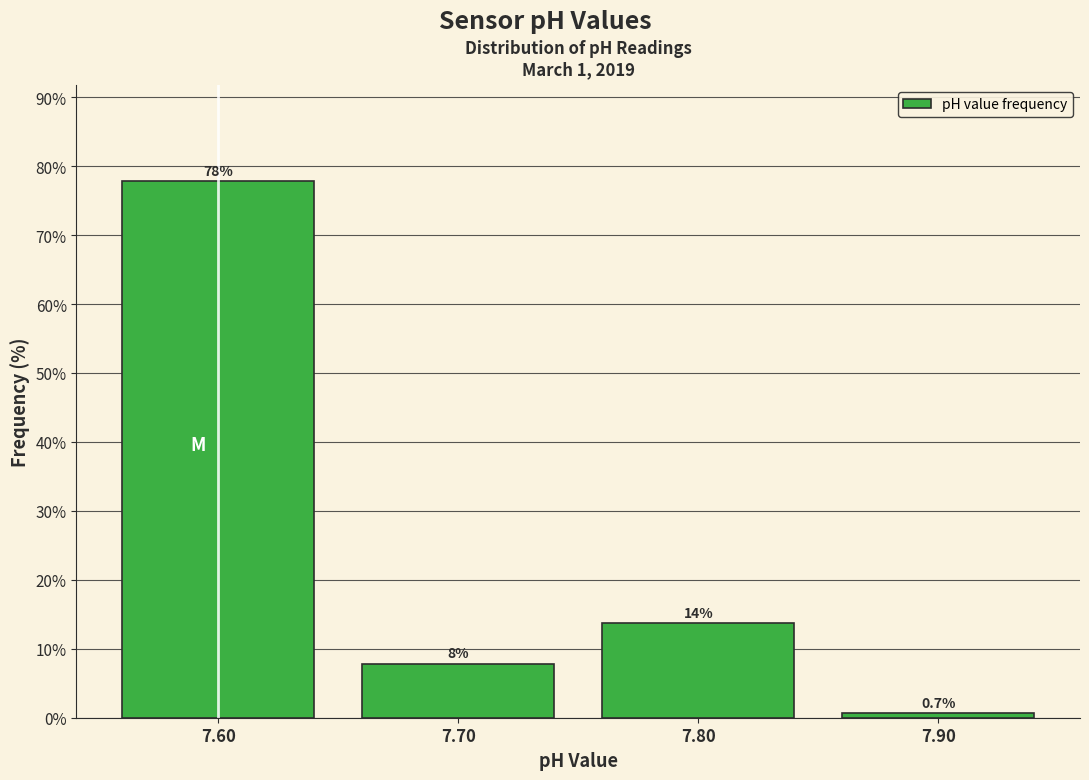

Over which range of the x-axis is the bar tallest?

7.55 to 7.65